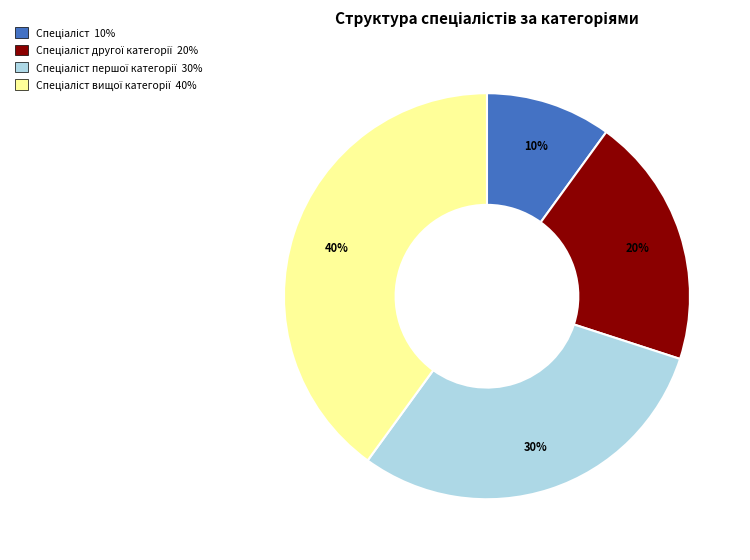

How many slices are in this pie chart?

4